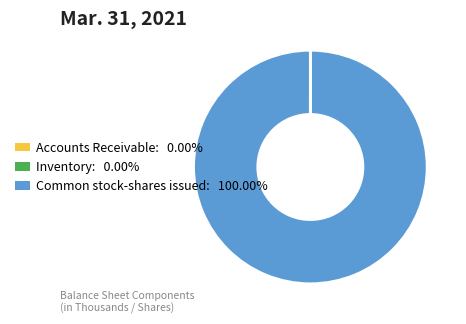

What is the largest slice in the pie chart?

Common stock-shares issued